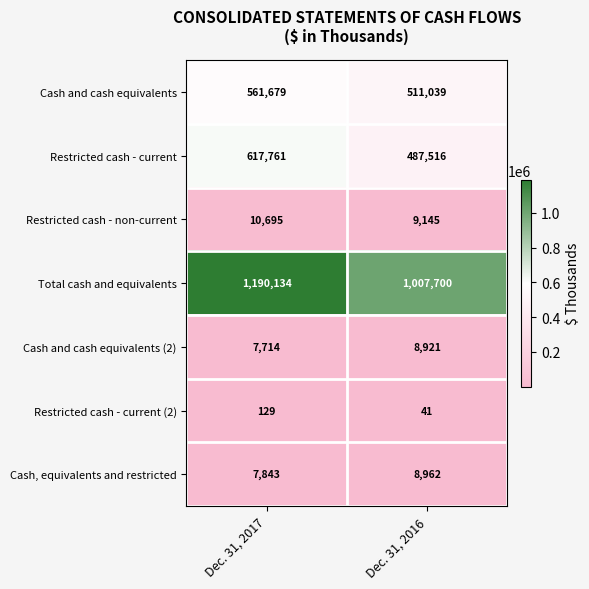

What is the total value across all series at Dec. 31, 2017?

2395955